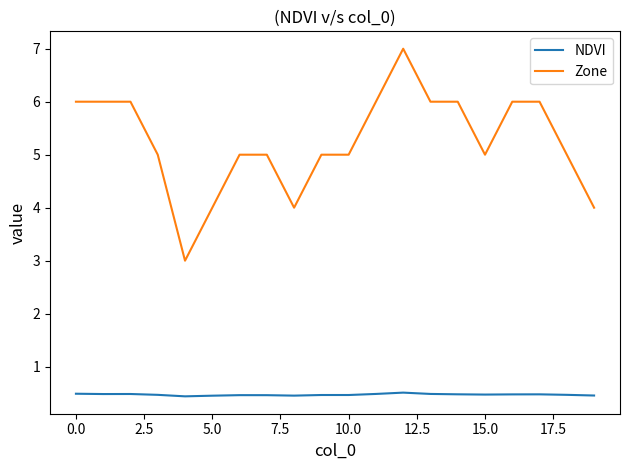

What is the sum of all NDVI values?

9.4